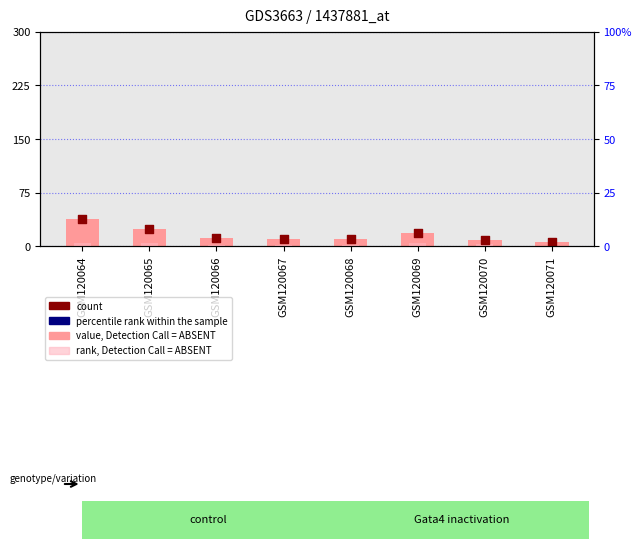

What are all the series names shown in the legend?

value, Detection Call = ABSENT, rank, Detection Call = ABSENT, count, percentile rank within the sample